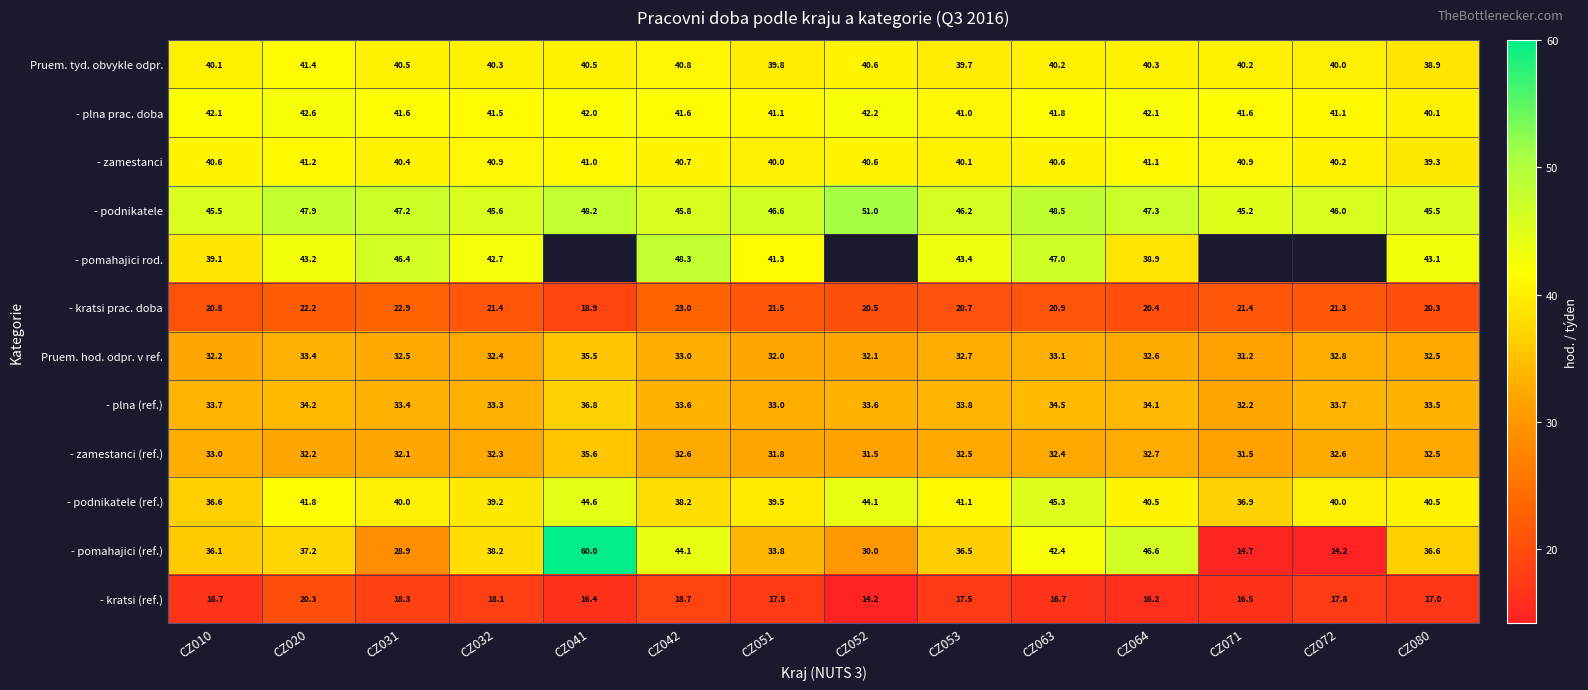

At CZ032, list the series in order from smallest to largest.

- kratsi (ref.), - kratsi prac. doba, - zamestanci (ref.), Pruem. hod. odpr. v ref., - plna (ref.), - pomahajici (ref.), - podnikatele (ref.), Pruem. tyd. obvykle odpr., - zamestanci, - plna prac. doba, - pomahajici rod., - podnikatele